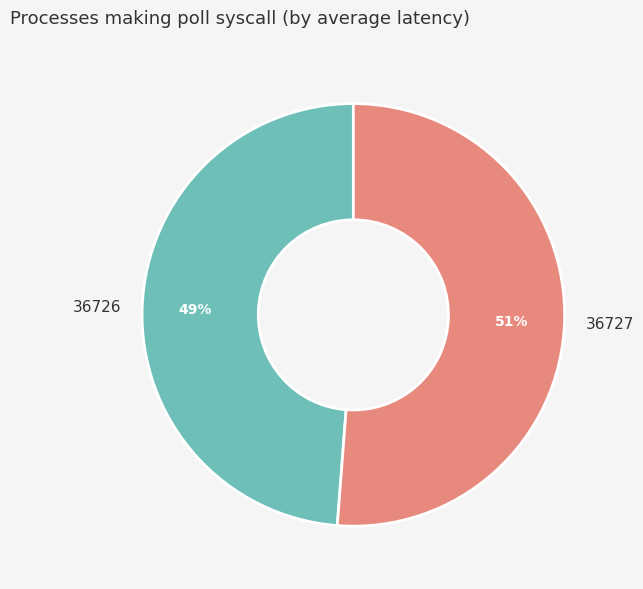

To the nearest percent, what is the difference between the largest and smallest slice percentages?

2%